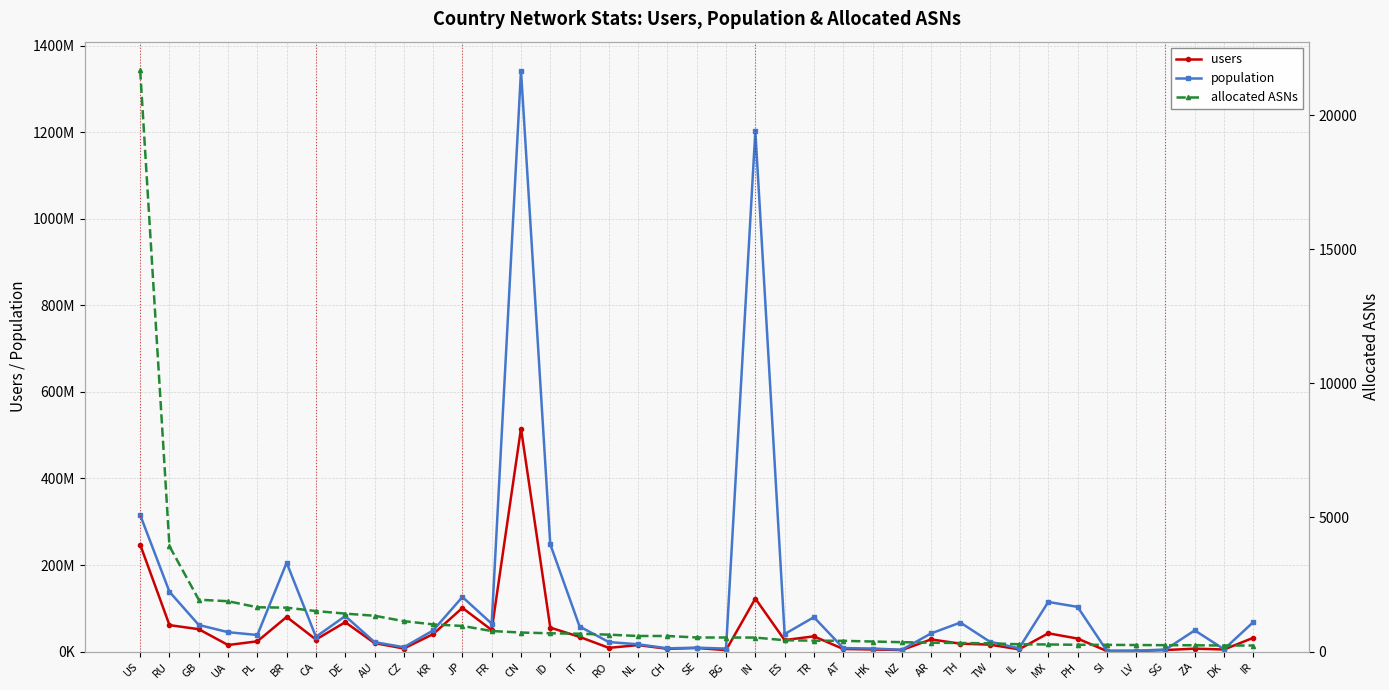

Rank the series at TH from highest to lowest value.

population, users, allocated ASNs